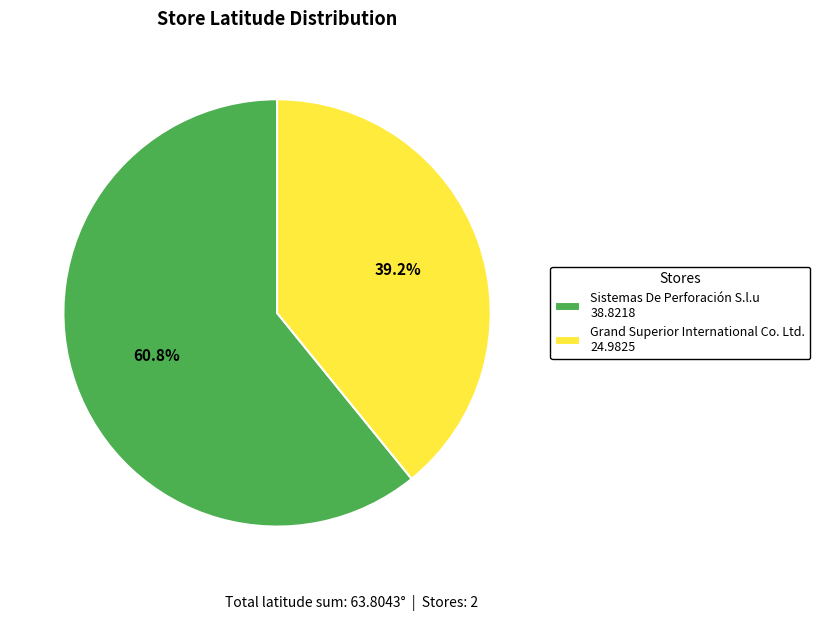

To the nearest percent, what is the difference between the largest and smallest slice percentages?

22%